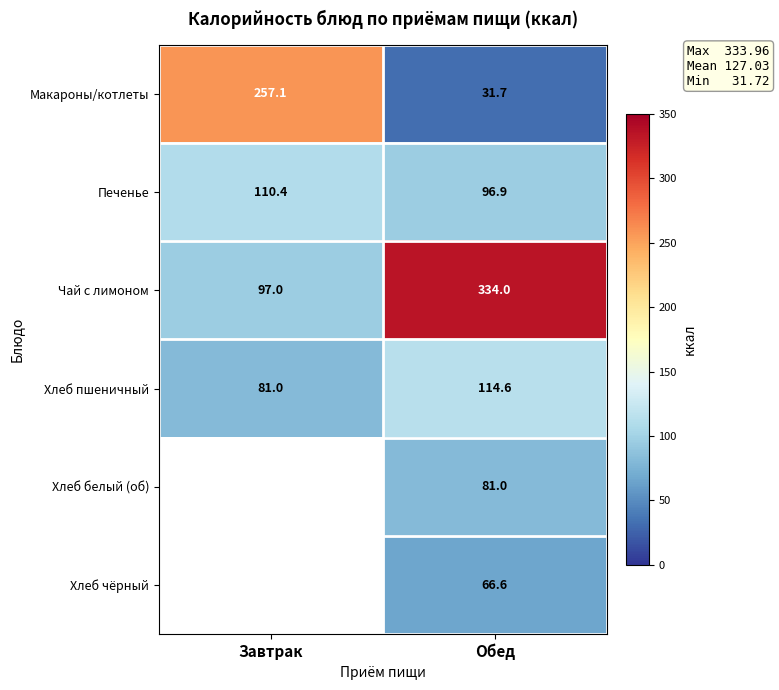

Rank the series at Обед from lowest to highest value.

Макароны/котлеты, Хлеб чёрный, Хлеб белый (об), Печенье, Хлеб пшеничный, Чай с лимоном